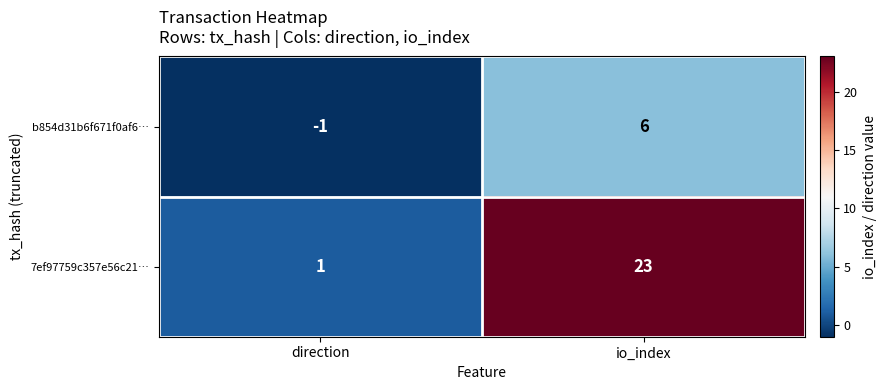

What is the spread (max minus min) of values at io_index?

17